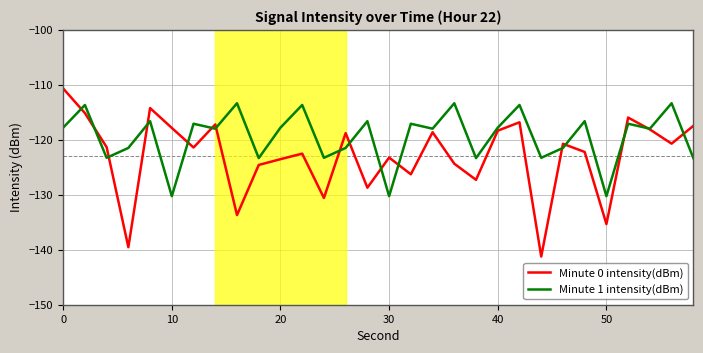

Which series has the largest total across all categories?

Minute 1 intensity(dBm)